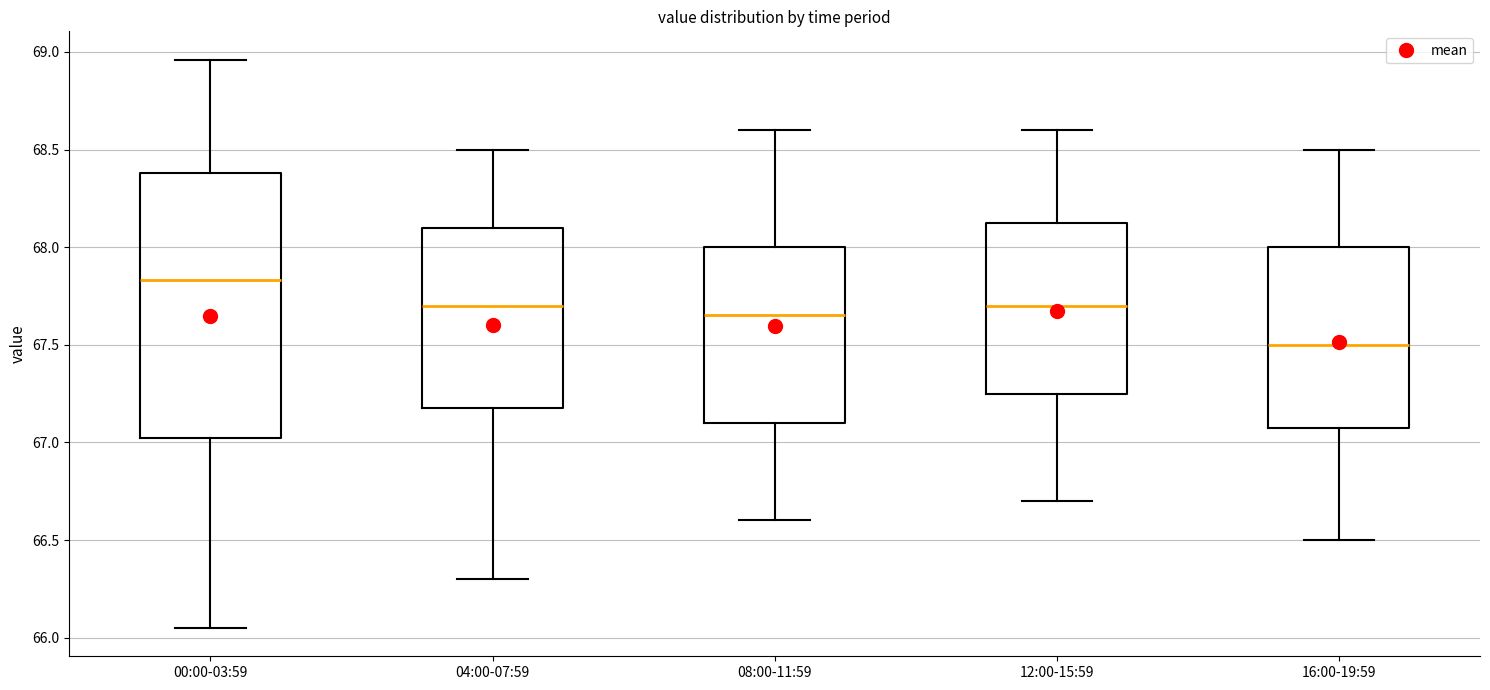

Which box is the tallest, from its lower edge to its upper edge?

00:00-03:59